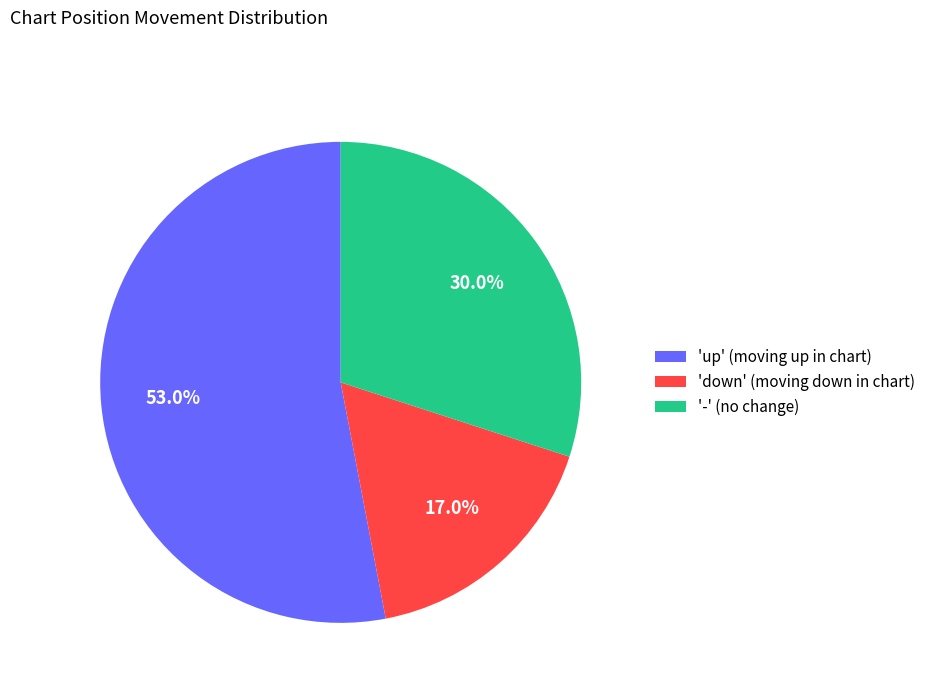

What is the largest slice in the pie chart?

'up' (moving up in chart)